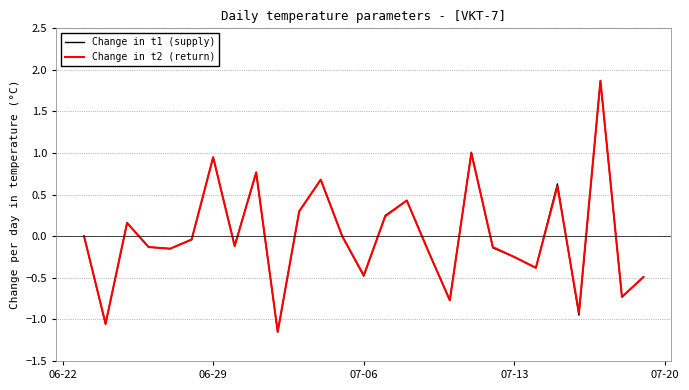

What are all the series names shown in the legend?

Change in t1 (supply), Change in t2 (return)